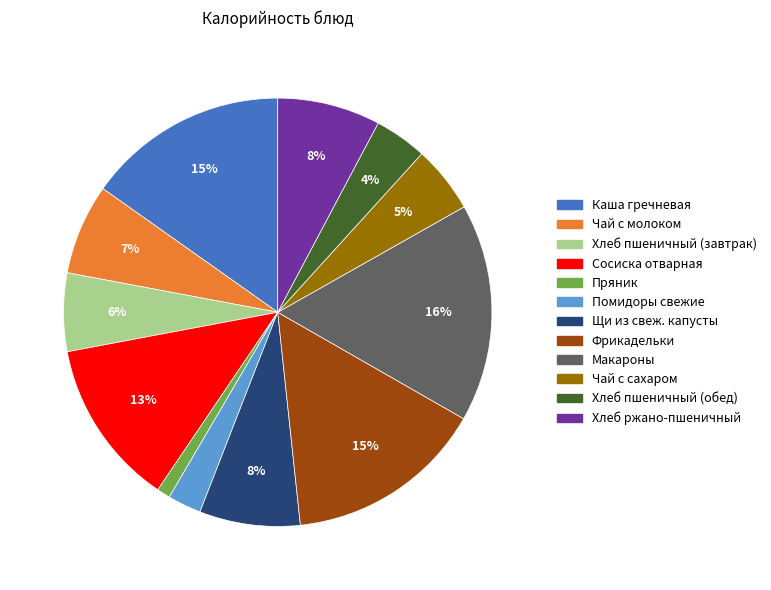

Is the sum of Макароны and Фрикадельки greater than half?

No